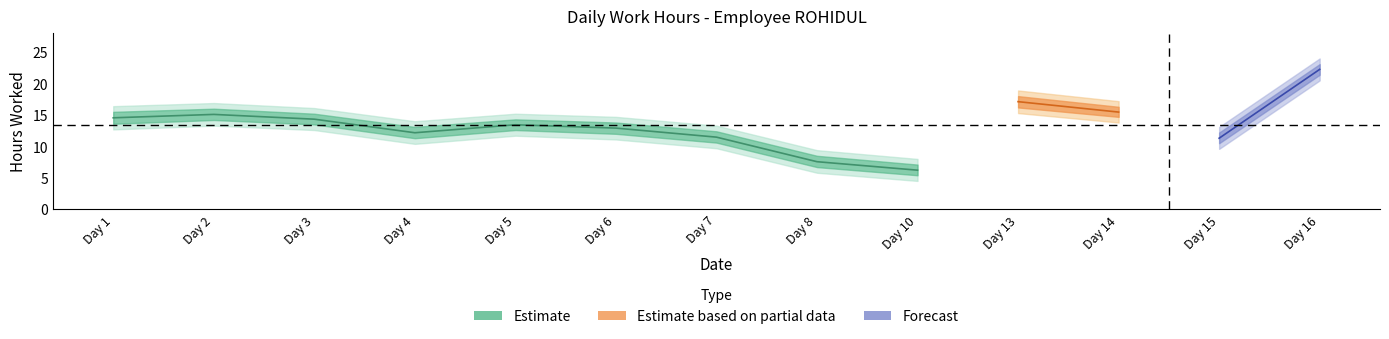

At which label is Low closest to 14?

Day 3